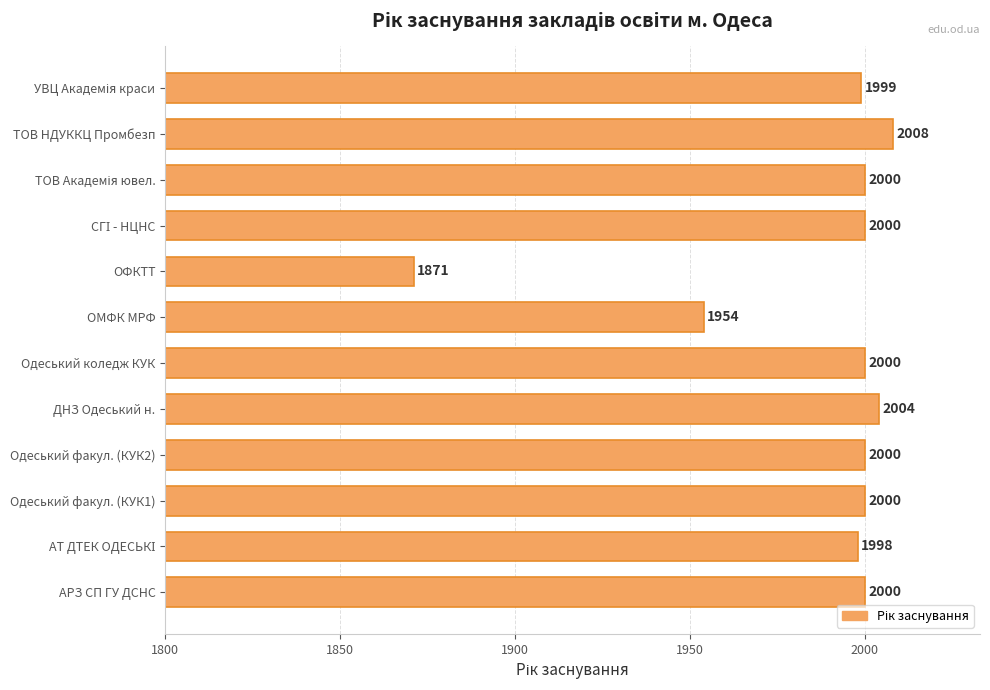

What is the average value?

1986